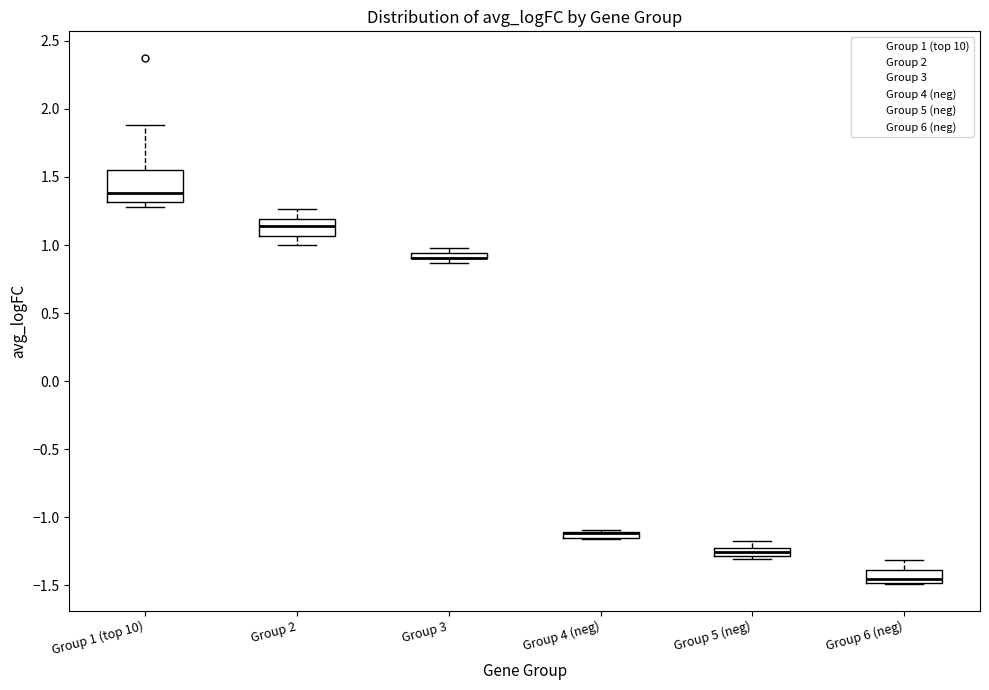

Where does the upper whisker of the box for Group 5 (neg) end on the y-axis? The values are not printed on the chart, so give them approximately, as read against the axis.

-1.15